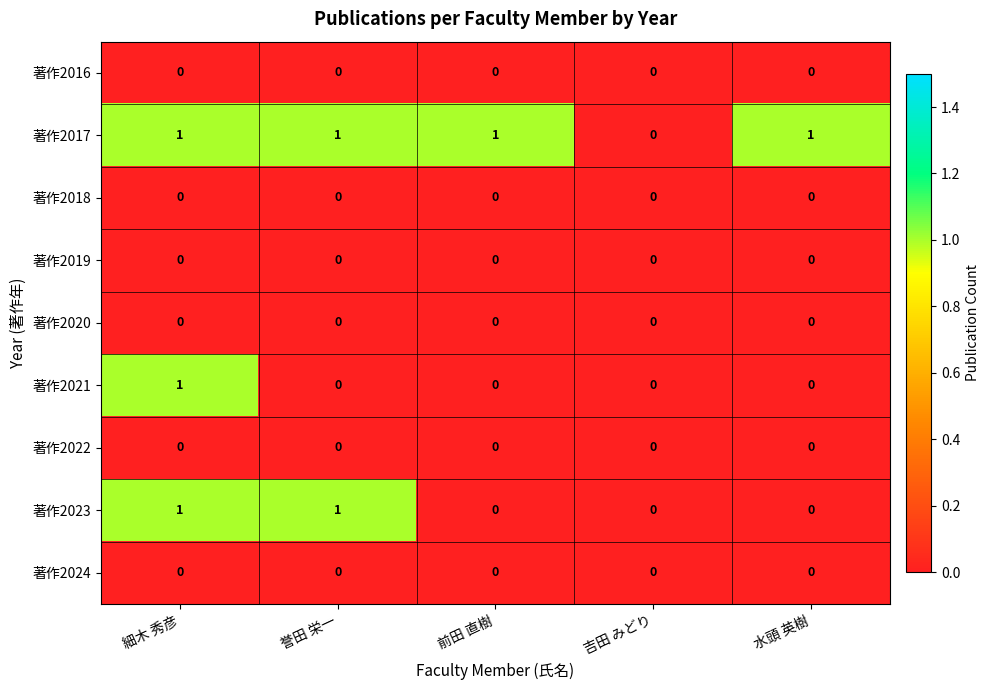

Between 誉田 栄一 and 前田 直樹, which series saw the biggest shift?

著作2023